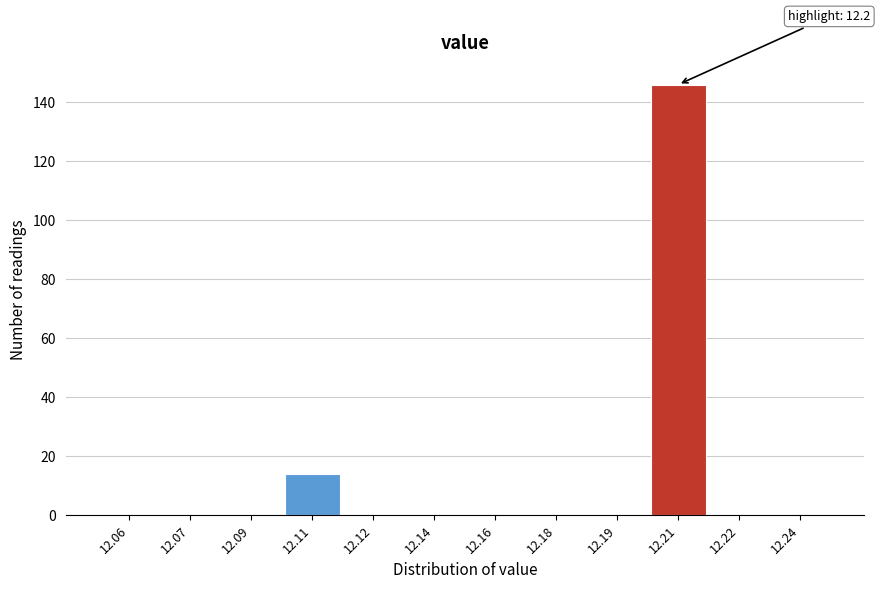

Reading right to left, transcribe all the data shown in this chart.

12.24=0	12.22=0	12.21=146	12.19=0	12.18=0	12.16=0	12.14=0	12.12=0	12.11=14	12.09=0	12.07=0	12.06=0